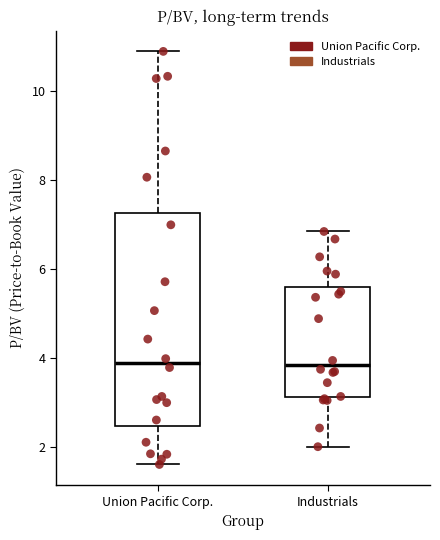

Where does the lower whisker of the box for Industrials end on the y-axis? The values are not printed on the chart, so give them approximately, as read against the axis.

2.0